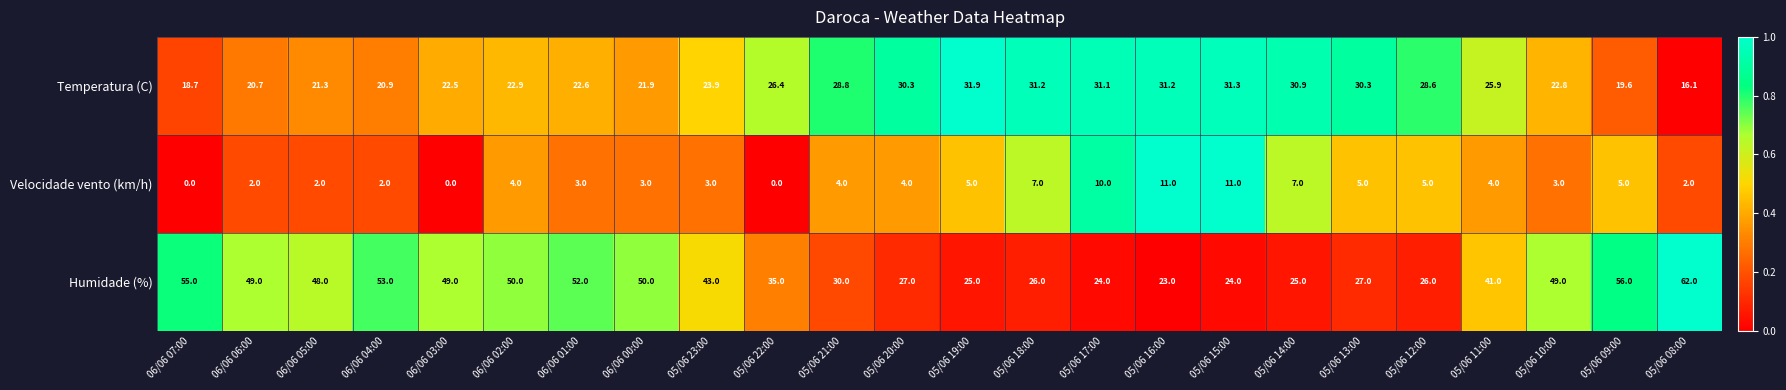

Which series has the largest total across all categories?

Humidade (%)